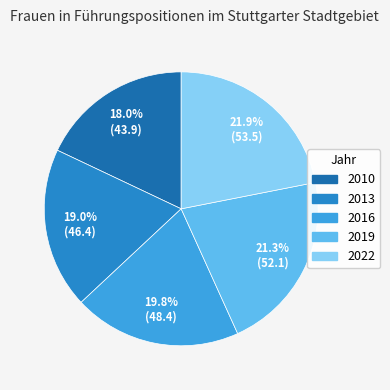

Does any single category account for the majority?

No